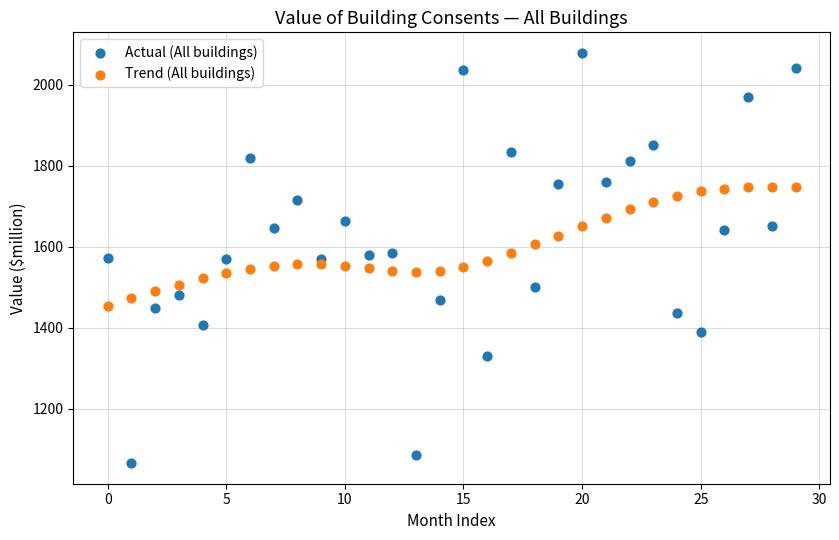

What are all the series names shown in the legend?

Actual (All buildings), Trend (All buildings)